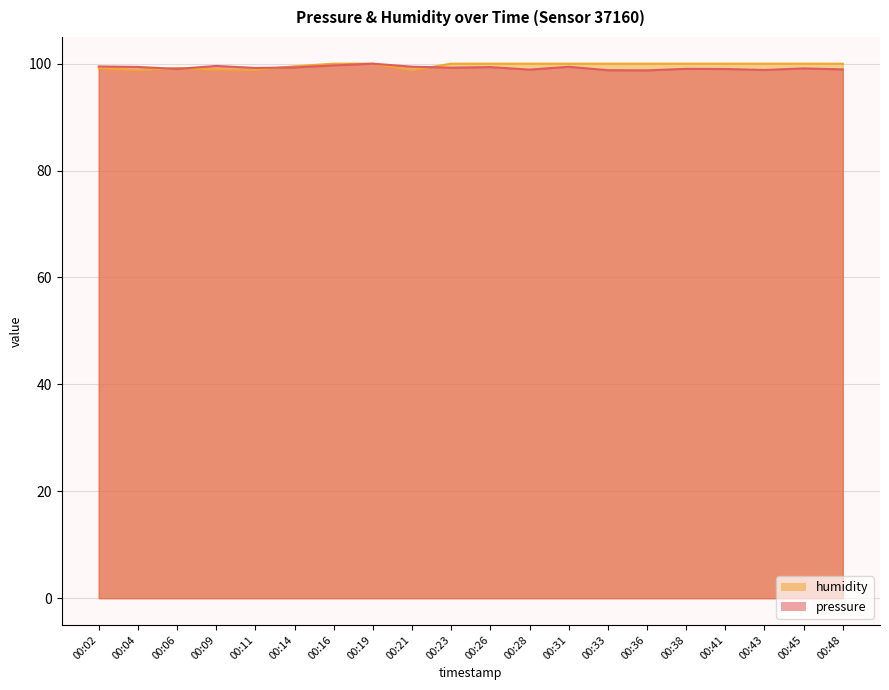

At how many categories does at least one series exceed 98?

20